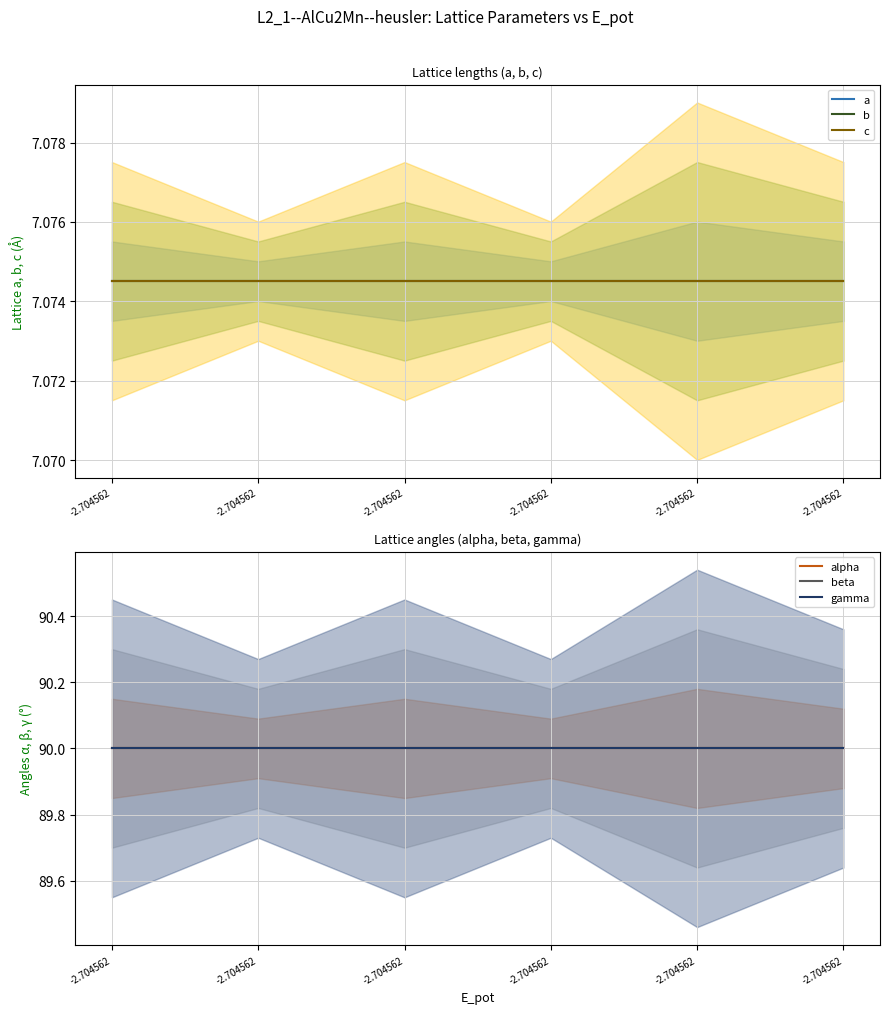

Which series has the largest range (max minus min)?

a